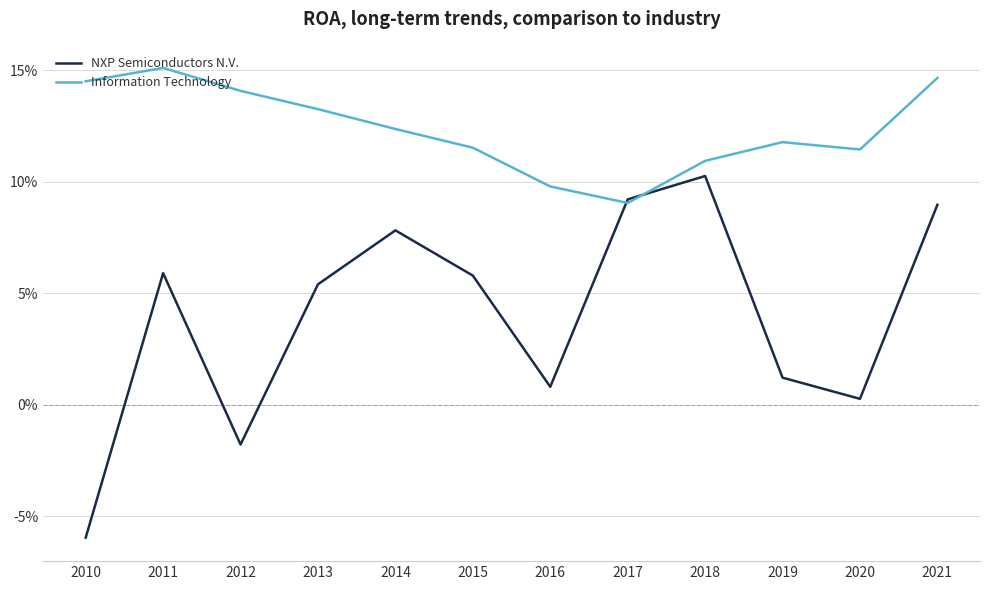

Reading left to right, list all the values displayed in this chart.

NXP Semiconductors N.V.: 2010=-0.1	2011=0.1	2012=-0.0	2013=0.1	2014=0.1	2015=0.1	2016=0.0	2017=0.1	2018=0.1	2019=0.0	2020=0.0	2021=0.1
Information Technology: 2010=0.1	2011=0.2	2012=0.1	2013=0.1	2014=0.1	2015=0.1	2016=0.1	2017=0.1	2018=0.1	2019=0.1	2020=0.1	2021=0.1